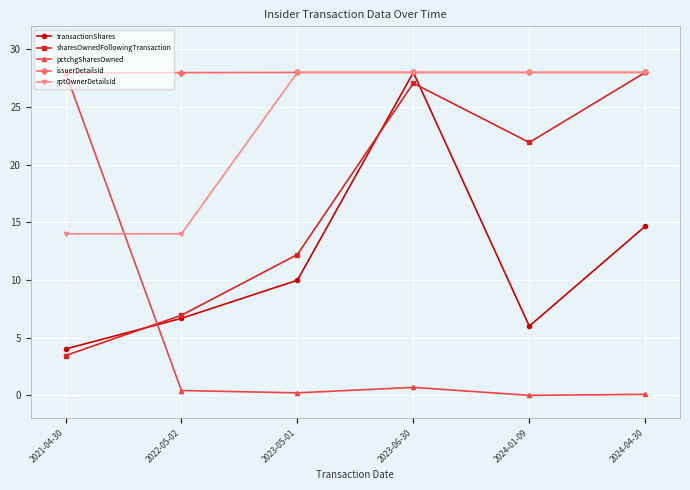

Is it true that issuerDetailsId equals 28.0 at 2022-05-02?

True